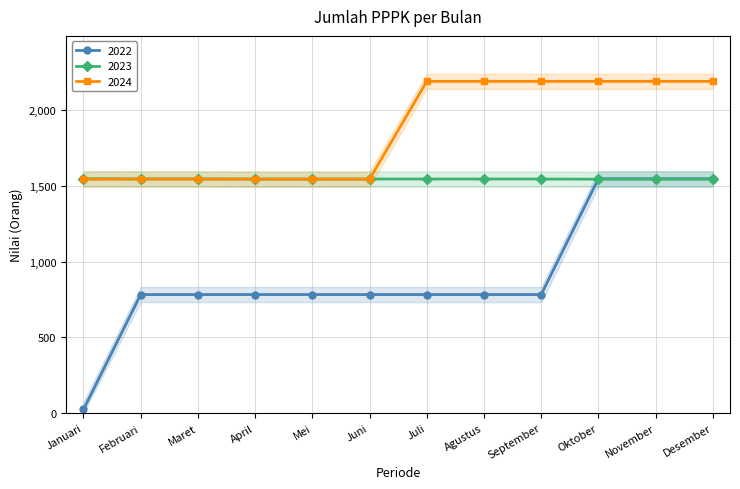

Reading left to right, what are all the values shown in this chart?

2022: 24	782	782	782	782	782	782	782	782	1546	1546	1546
2023: 1546	1545	1545	1544	1544	1544	1544	1544	1544	1543	1543	1543
2024: 1543	1543	1543	1543	1543	1543	2188	2188	2188	2188	2188	2188